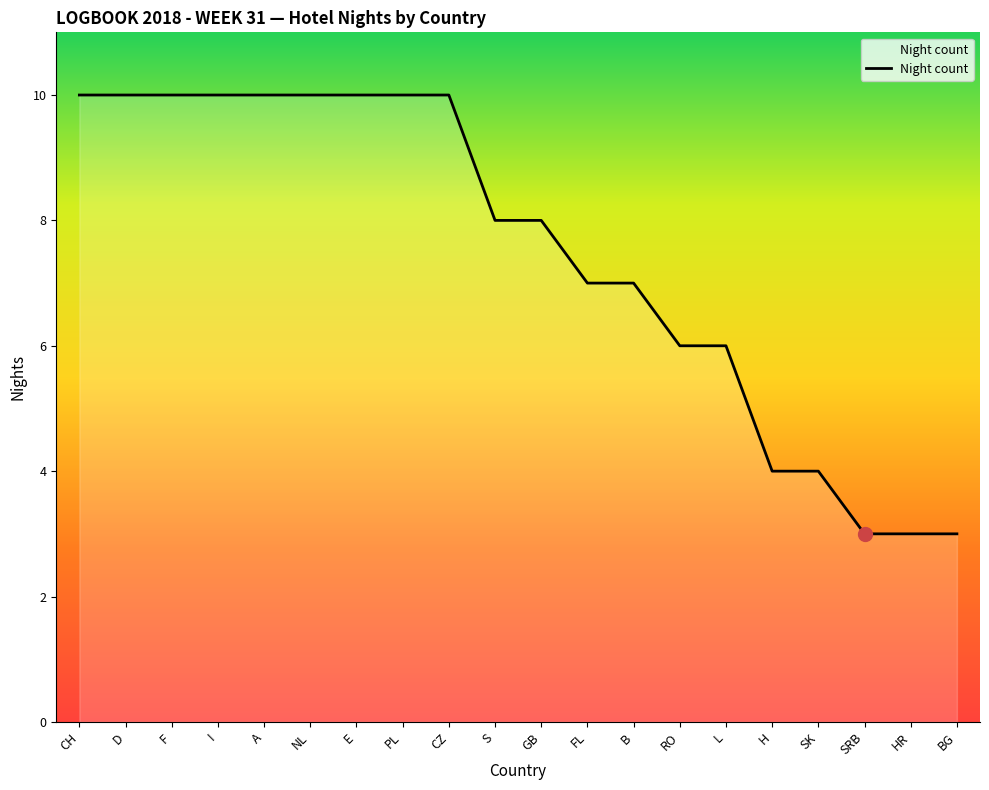

Is it true that the value at GB is 8?

True